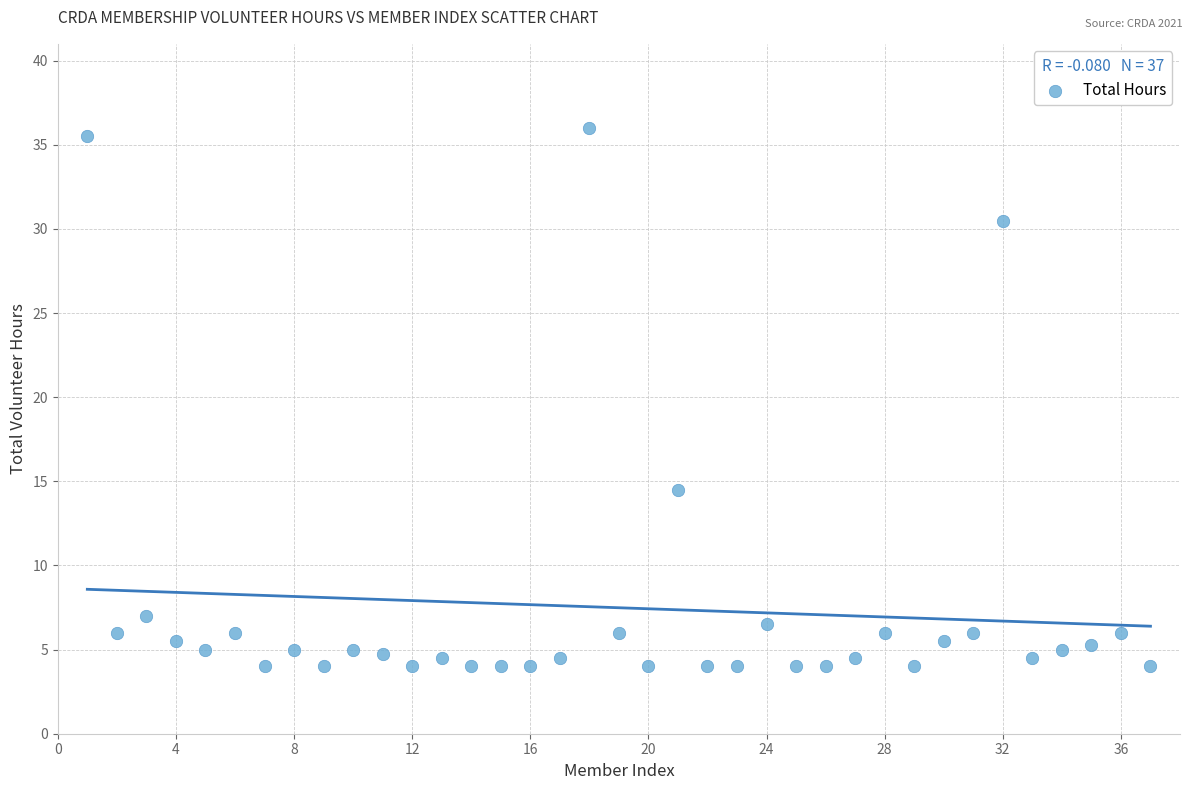

What Y value in the scatter plot is closest to 20?

14.5